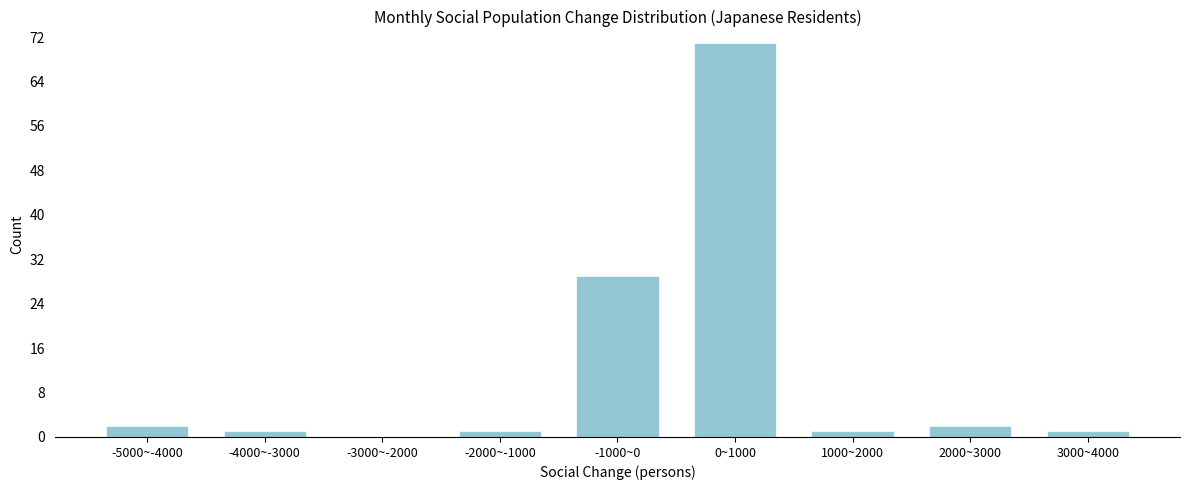

Reading right to left, extract all data points from this chart.

3000~4000=1	2000~3000=2	1000~2000=1	0~1000=71	-1000~0=29	-2000~-1000=1	-3000~-2000=0	-4000~-3000=1	-5000~-4000=2